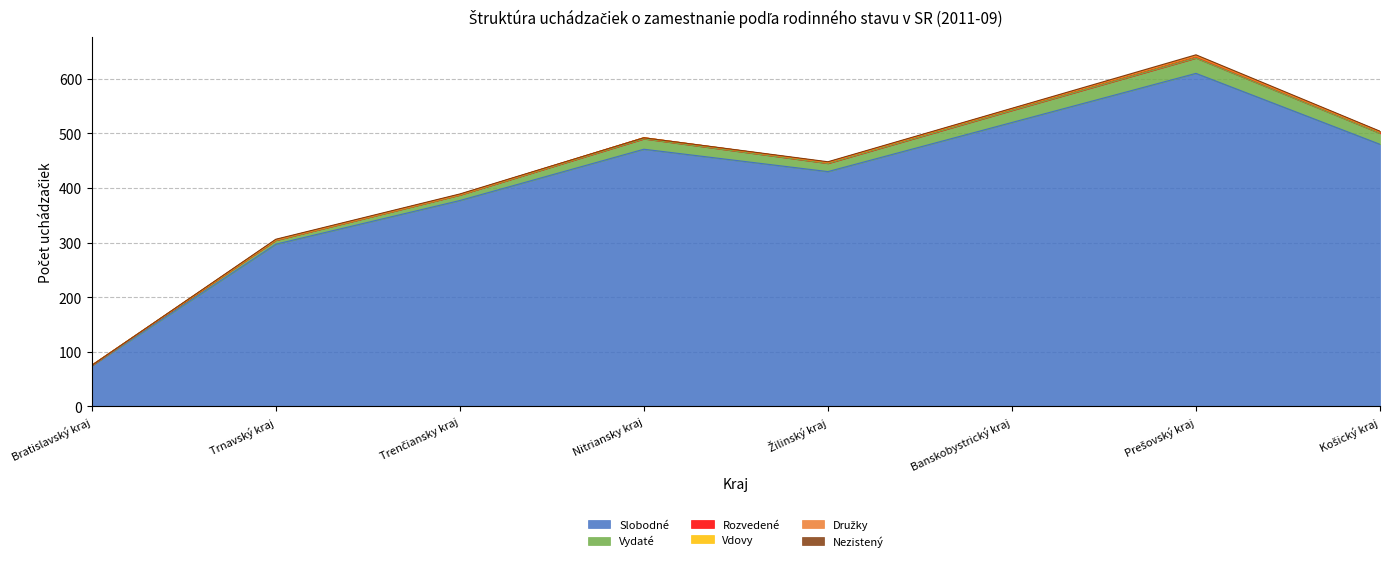

How many positive values does the Nezistený series have?

6